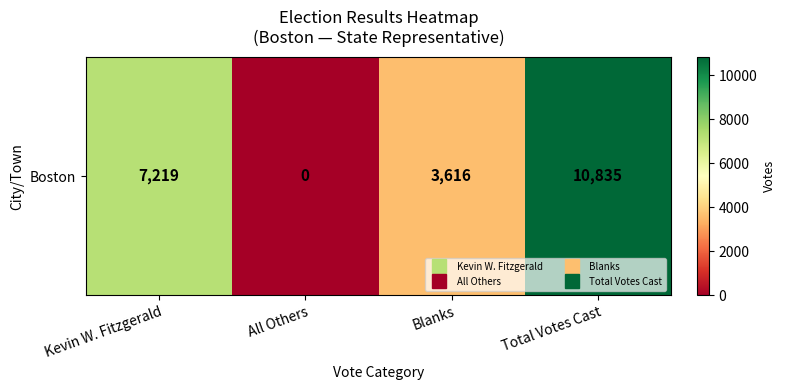

At which category does the chart reach its peak across all series?

Total Votes Cast